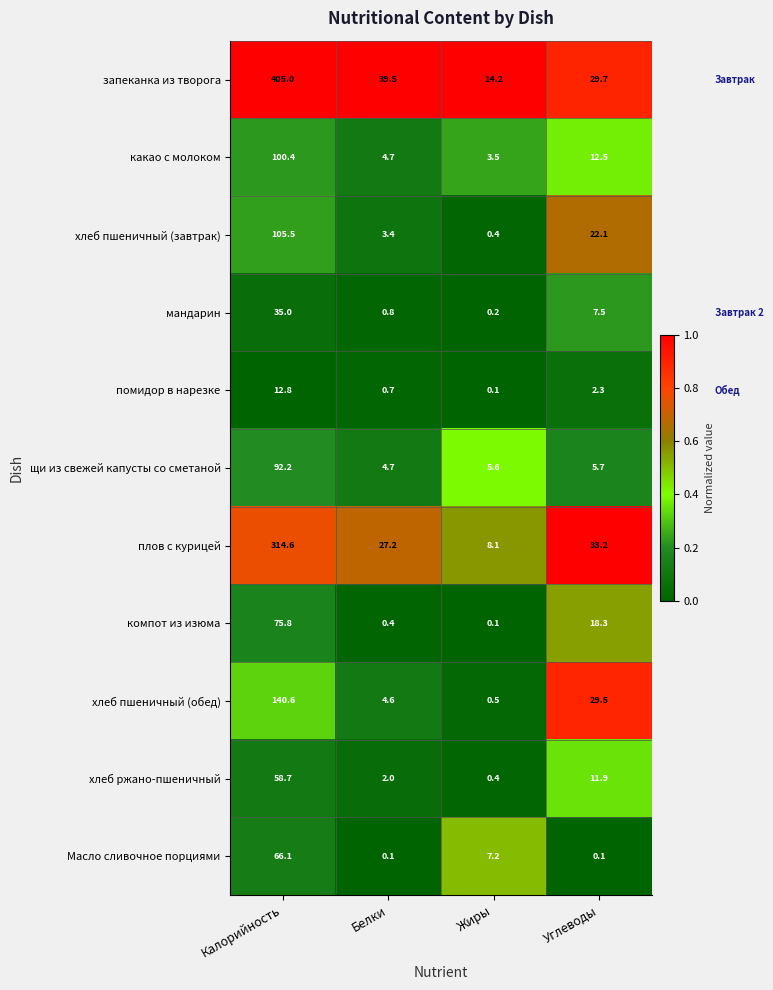

Where is мандарин nearest to the value 17?

Углеводы